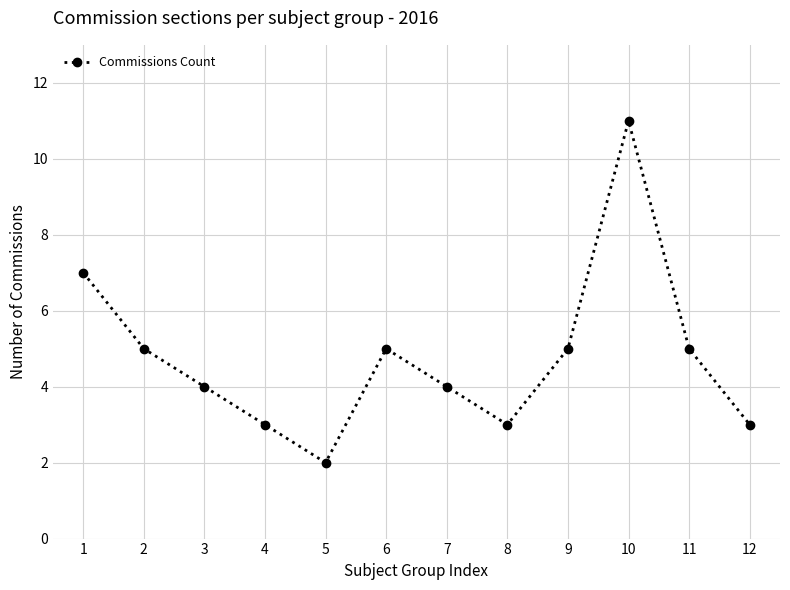

Is it true that the value at 7 is 4?

True